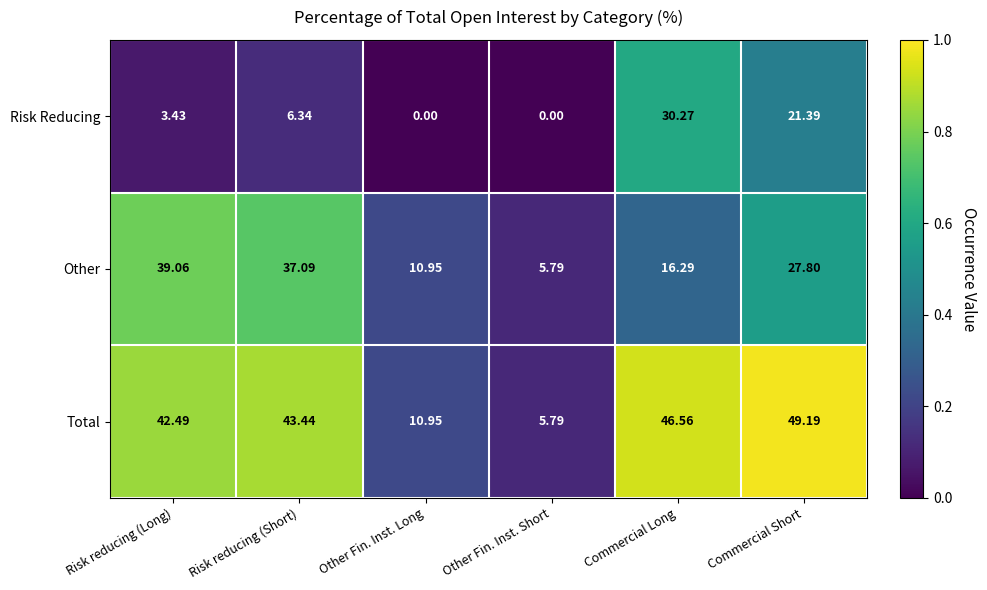

Is the value of Other at Risk reducing (Long) greater than the value of Risk Reducing at Commercial Long?

Yes